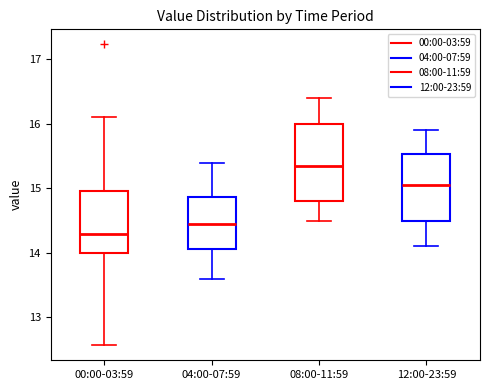

Comparing the boxes themselves (not the whiskers), which one is the tallest?

08:00-11:59